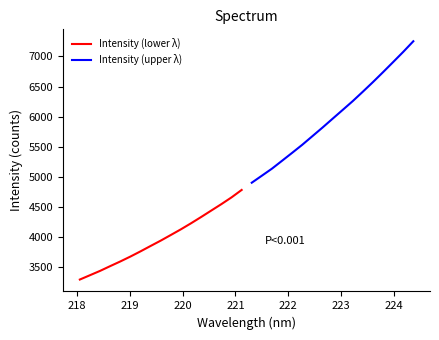

True or false: Intensity (upper λ) and Intensity (lower λ) intersect in this chart.

False